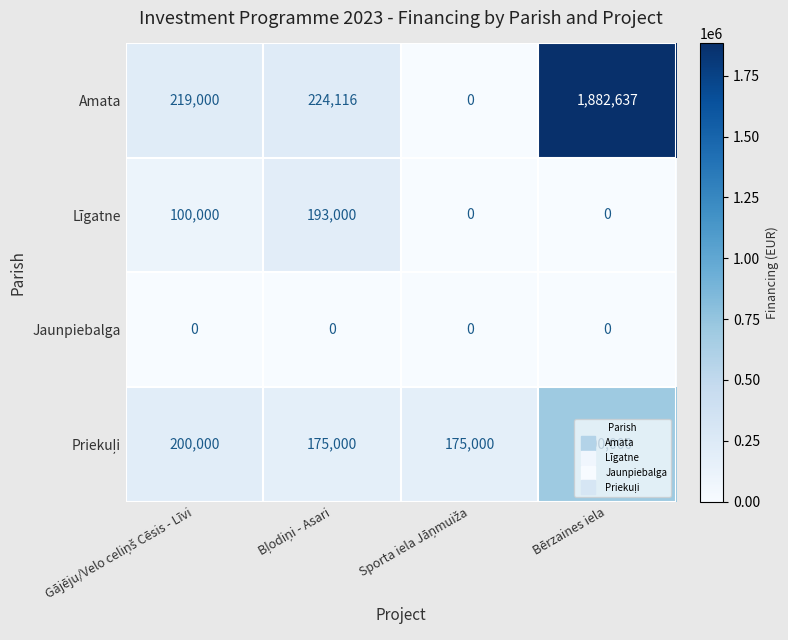

Which series has the largest range (max minus min)?

Amata